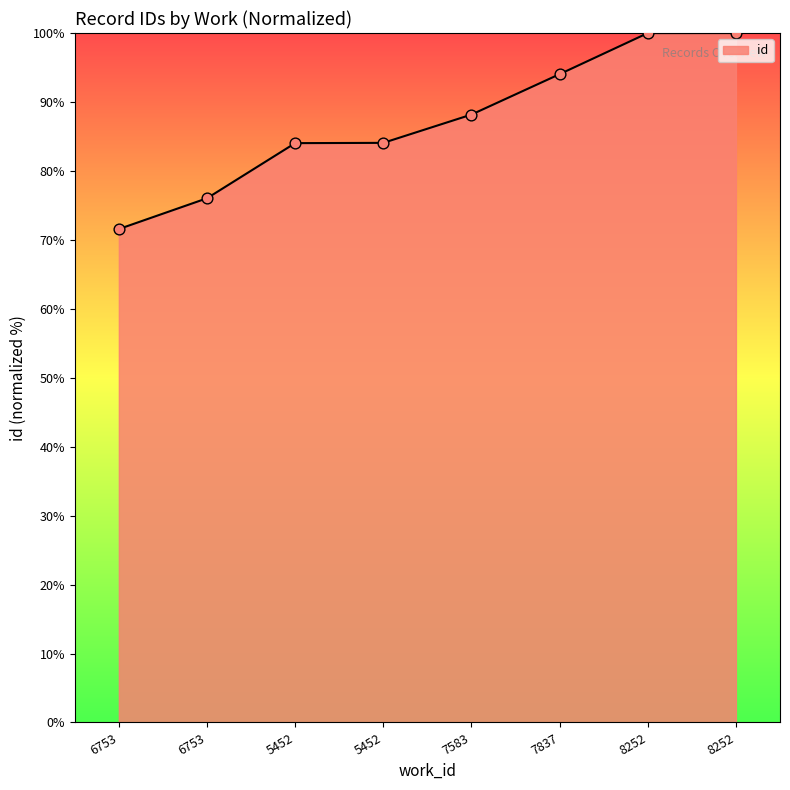

Approximately how many times larger is the value at 5452 compared to 7837?

0.9